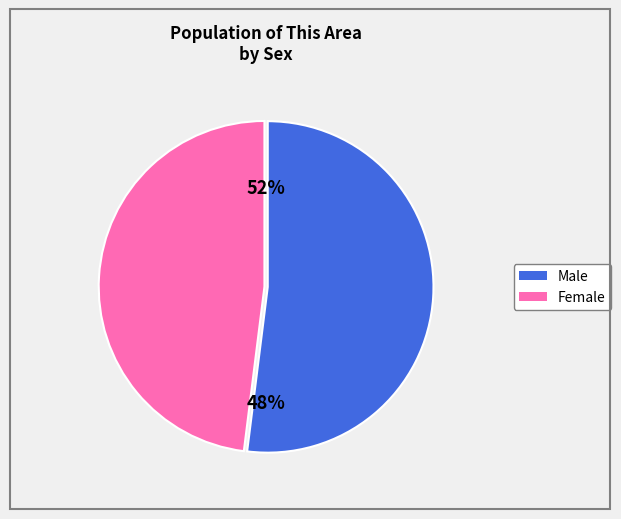

Count the number of slices in the pie.

2